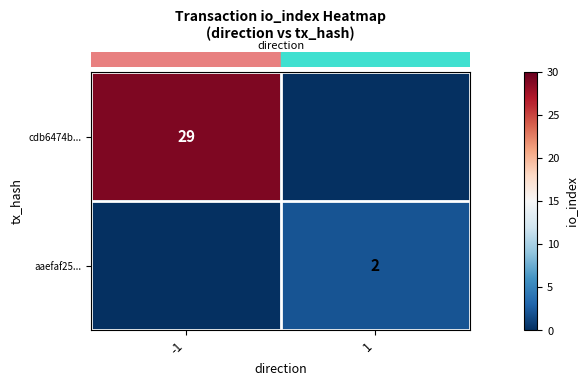

What is the sum of the row_1 values at -1 and 1?

2